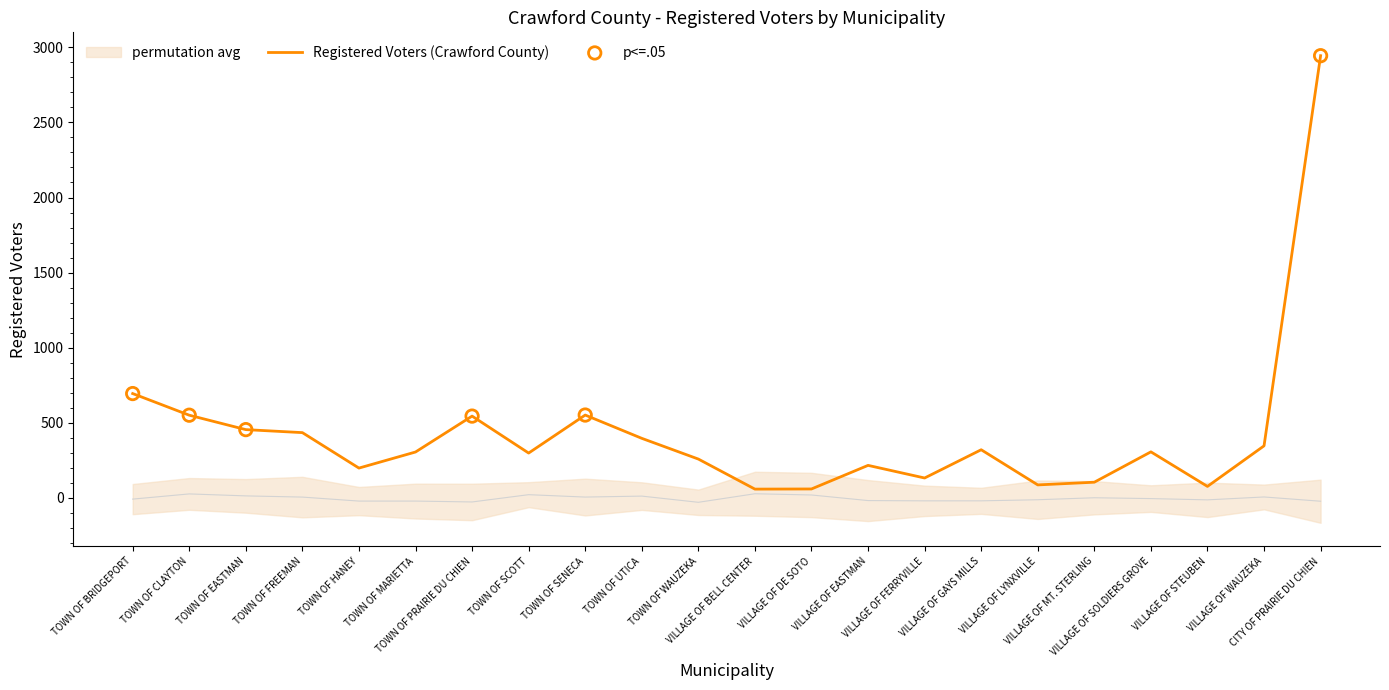

Between TOWN OF UTICA and VILLAGE OF GAYS MILLS, which is larger?

TOWN OF UTICA